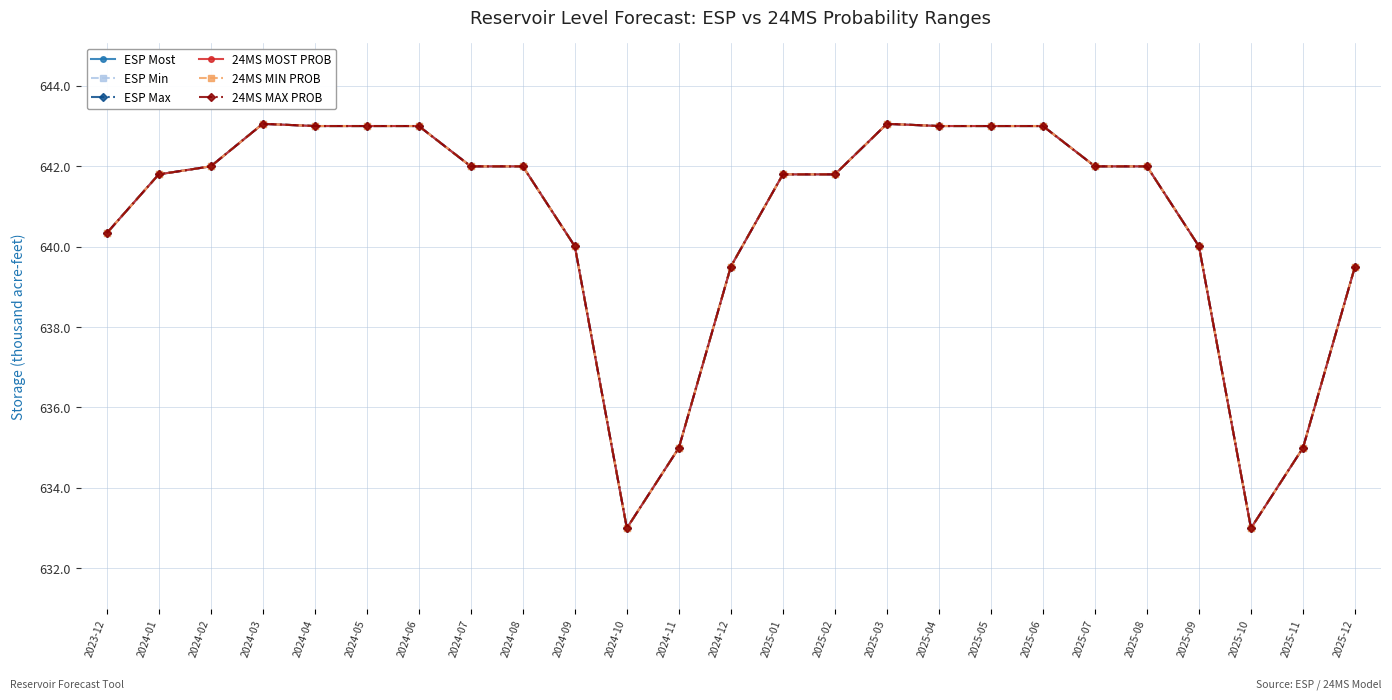

How many lines are shown in the chart?

6